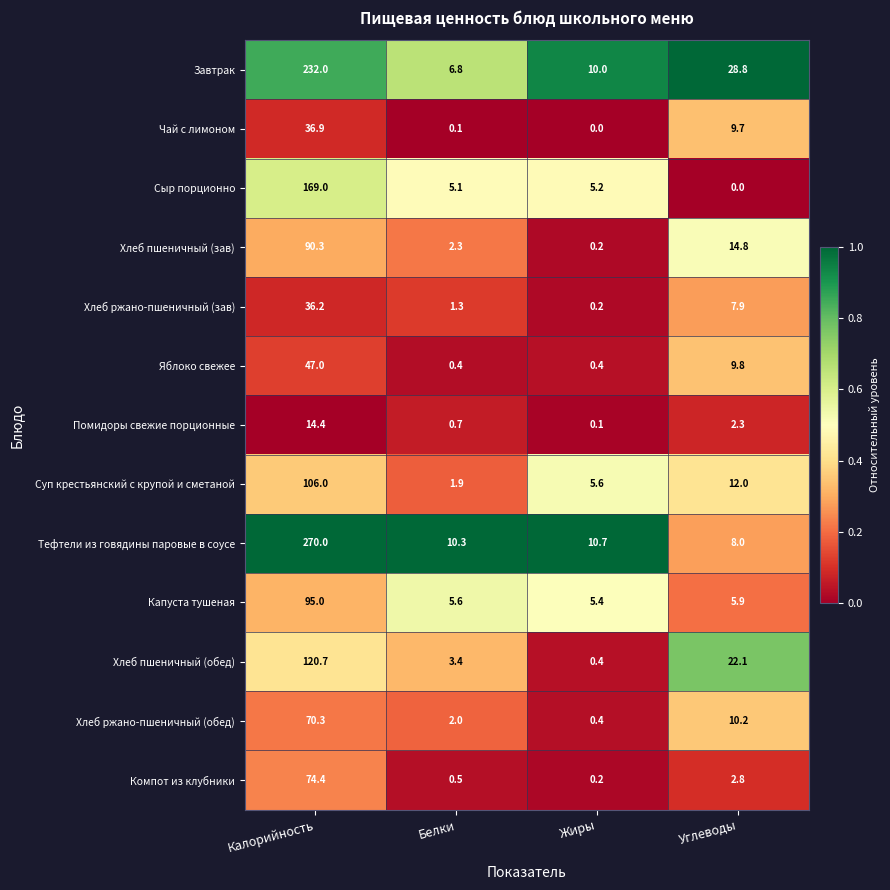

What is the spread (max minus min) of values at Белки?

10.2